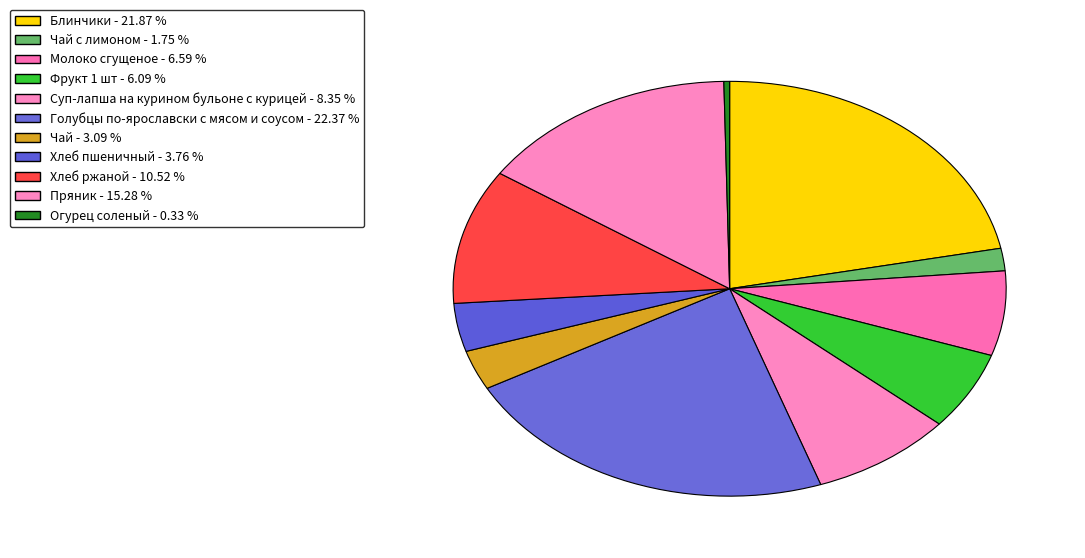

How many segments does this pie chart have?

11